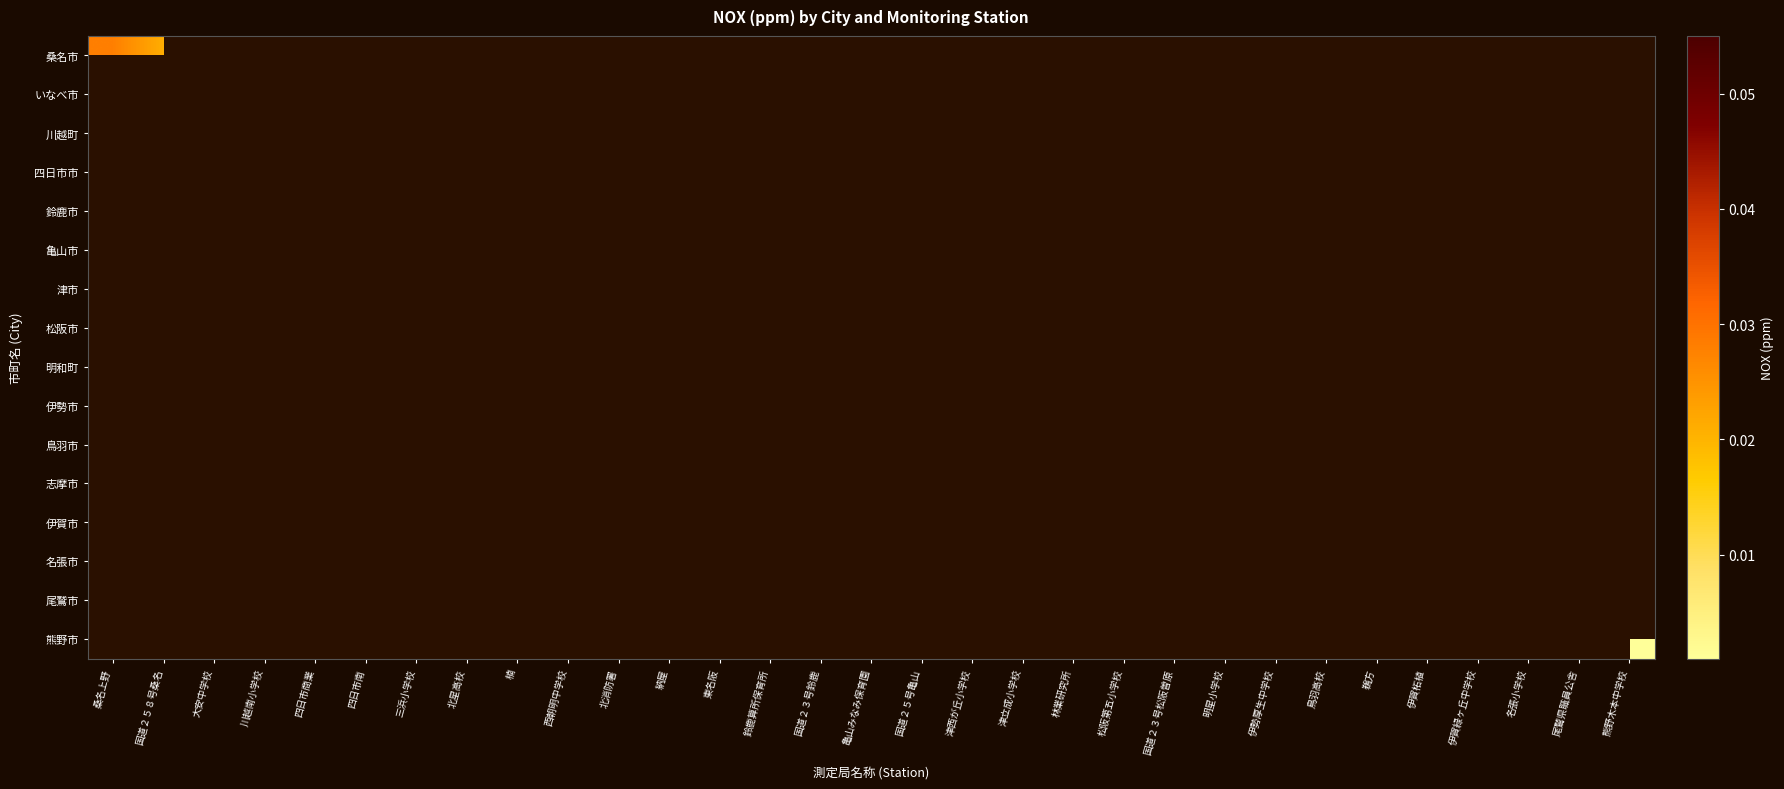

Rank the series by their average value, from highest to lowest.

桑名市, いなべ市, 川越町, 四日市市, 鈴鹿市, 亀山市, 津市, 松阪市, 明和町, 伊勢市, 鳥羽市, 志摩市, 伊賀市, 名張市, 尾鷲市, 熊野市